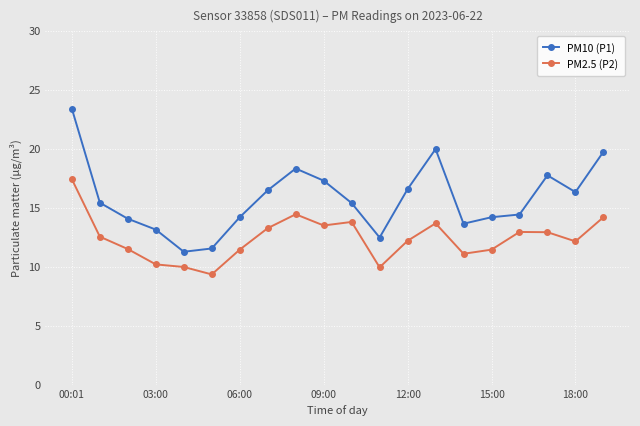

Which series has the largest total across all categories?

PM10 (P1)